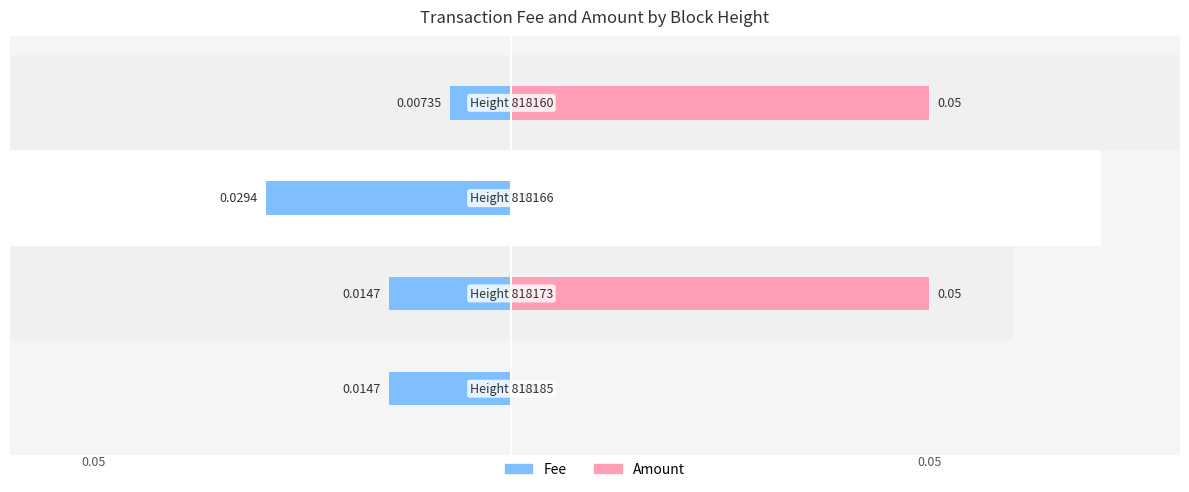

Reading left to right, transcribe all the data shown in this chart.

Fee: -0.0	-0.0	-0.0	-0.0
Amount: 0.0	0.1	0.0	0.1